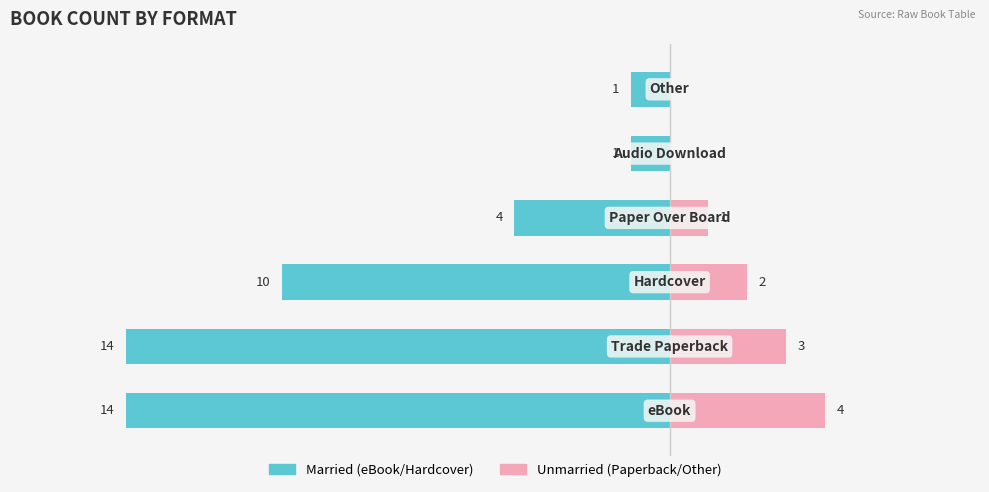

What is the total value across all series at 1?

-11